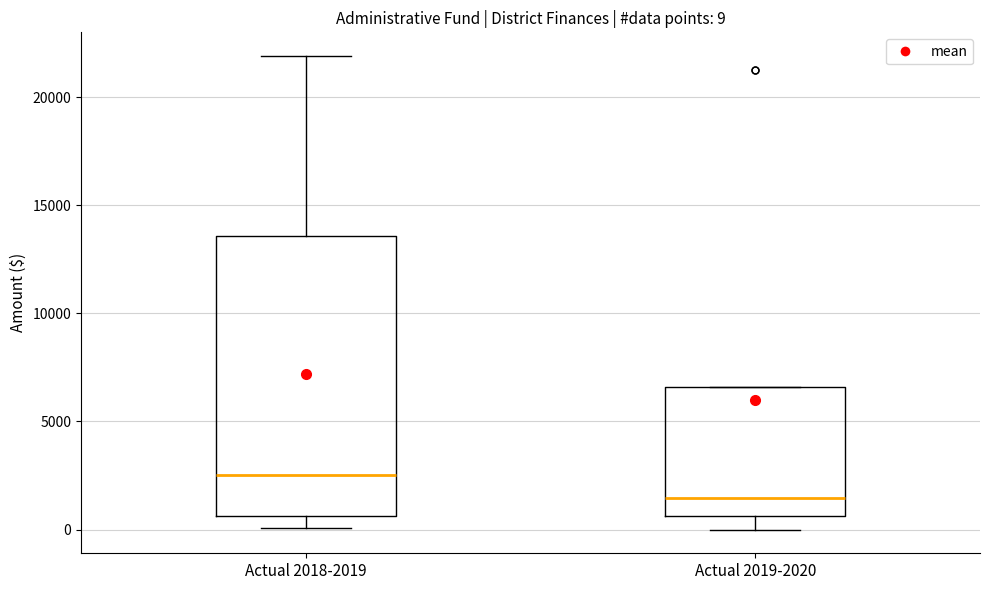

Comparing the boxes themselves (not the whiskers), which one is the tallest?

Actual 2018-2019